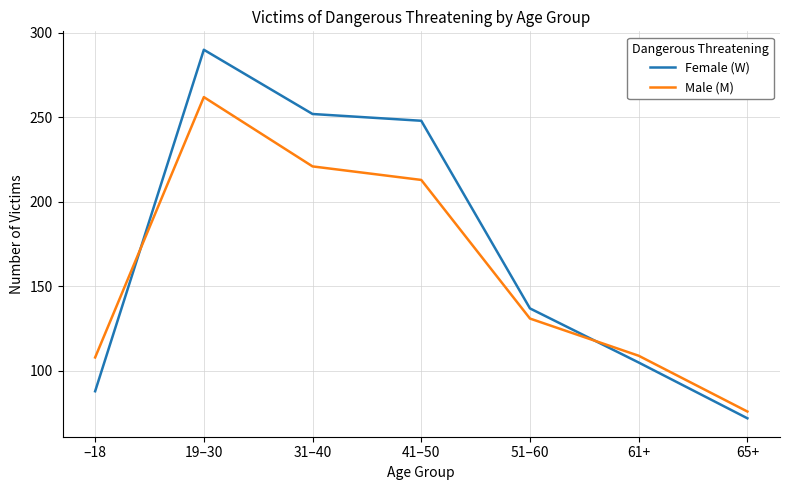

What is the average value of the Female (W) series?

170